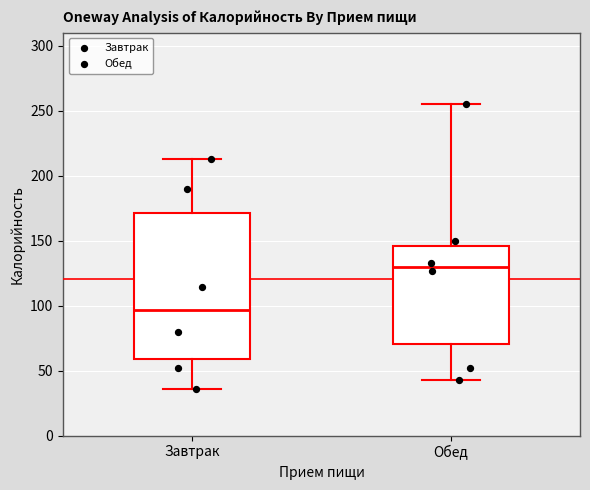

Which box's median line is the highest?

Обед